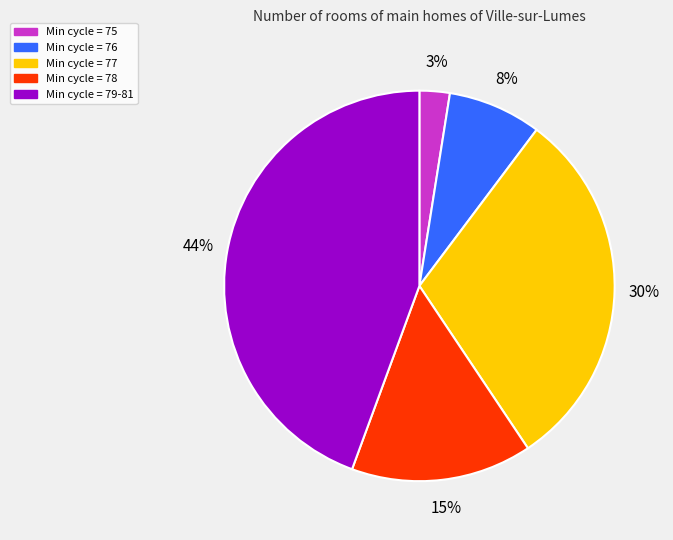

Count the number of slices in the pie.

5